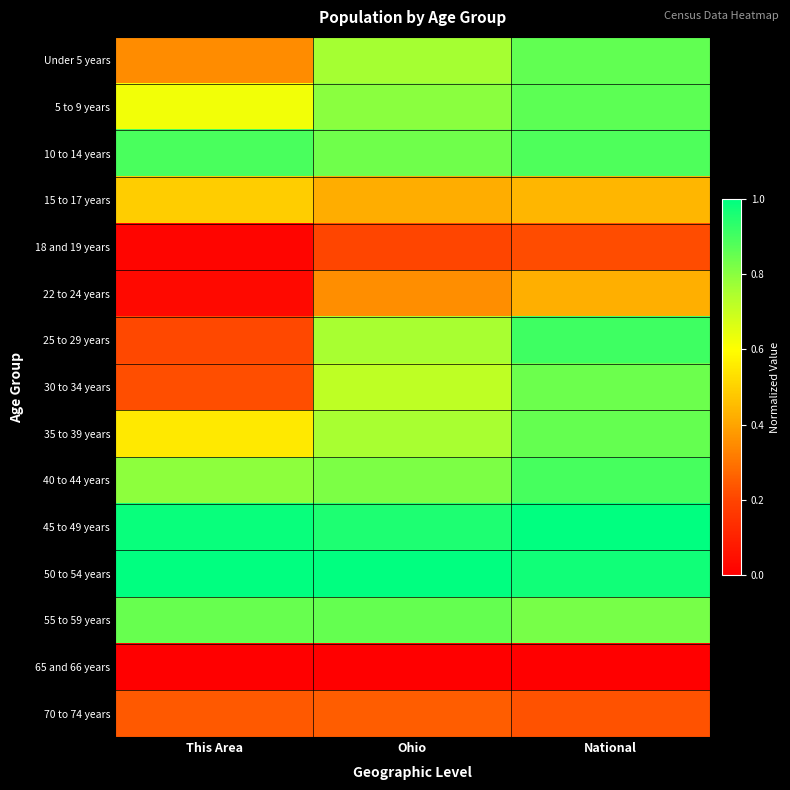

List the series in order of their peak value, highest first.

45 to 49 years, 50 to 54 years, 25 to 29 years, 40 to 44 years, 10 to 14 years, 5 to 9 years, Under 5 years, 35 to 39 years, 55 to 59 years, 30 to 34 years, 15 to 17 years, 22 to 24 years, 70 to 74 years, 18 and 19 years, 65 and 66 years